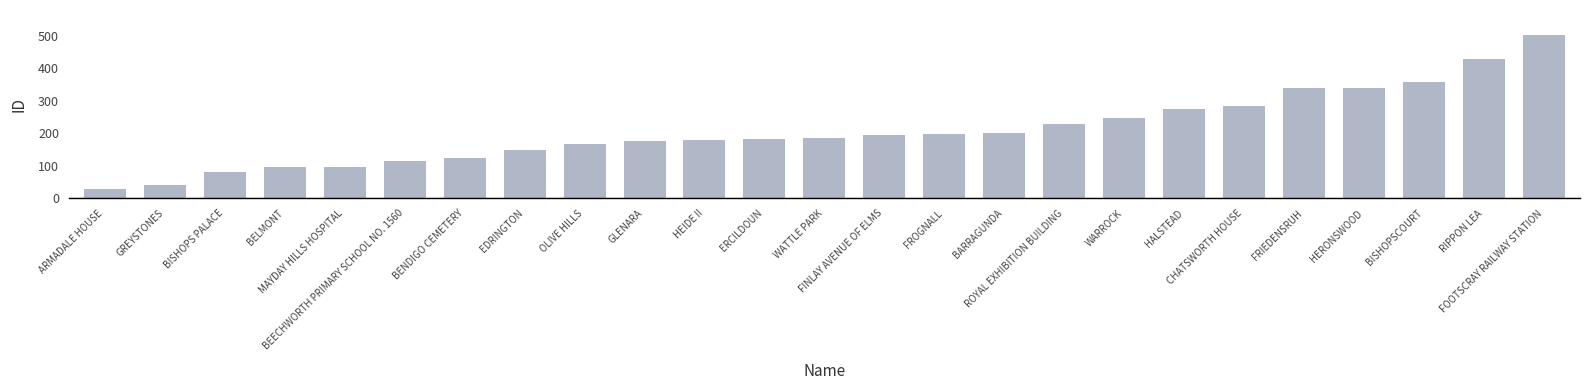

What is the label of the 16th bar from the left?

BARRAGUNDA